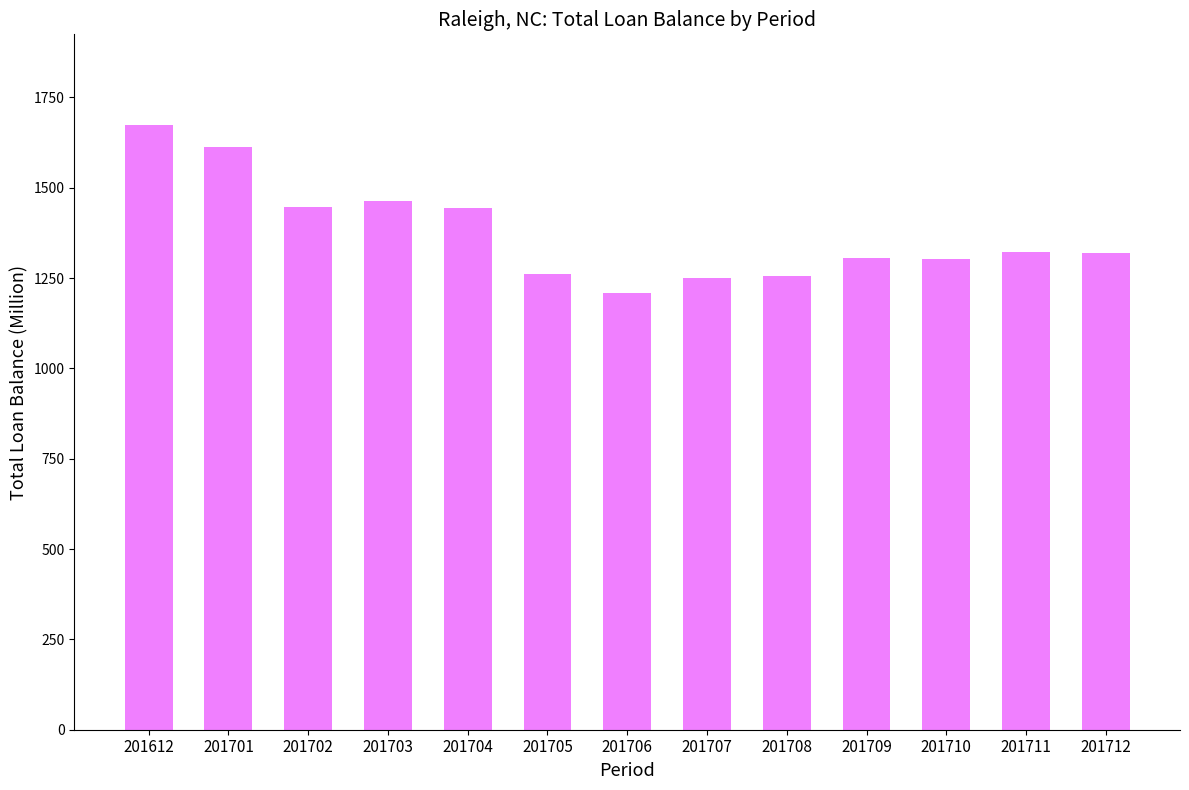

What is the value of the 6th bar from the left?

1261.3